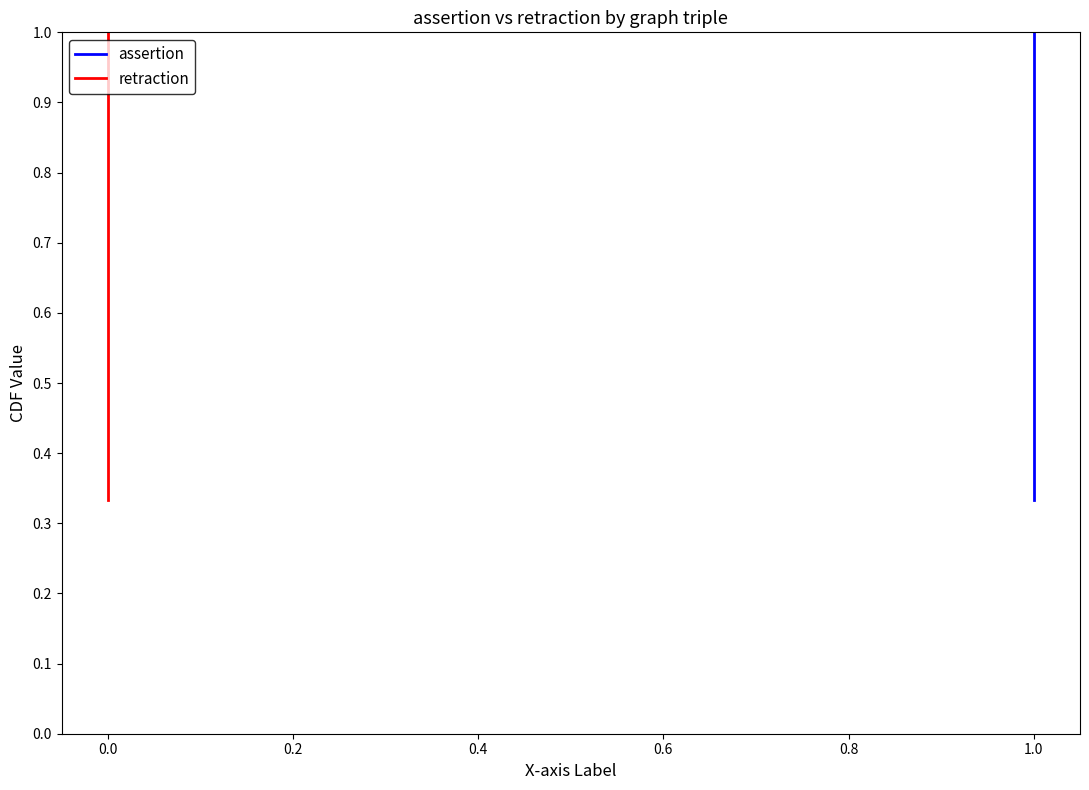

Which series has the largest total across all categories?

assertion